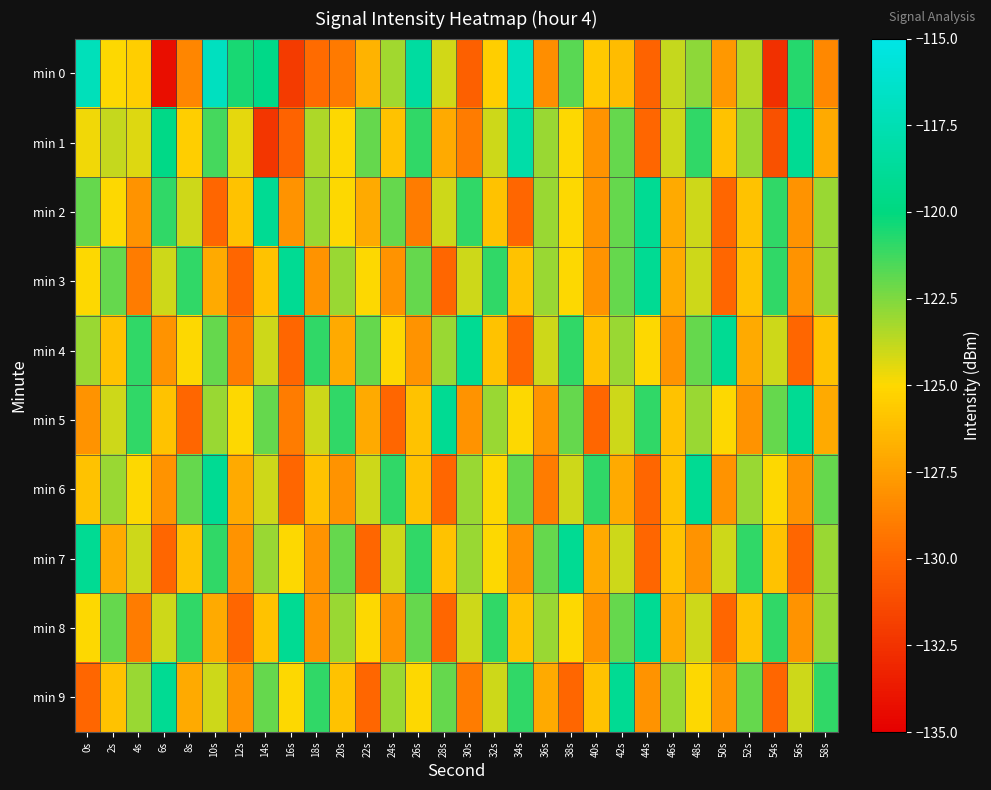

Reading left to right, extract all data points from this chart.

min 0: 0s=-117.2	2s=-125.0	4s=-125.4	6s=-134.3	8s=-128.6	10s=-116.9	12s=-120.5	14s=-119.6	16s=-132.1	18s=-129.7	20s=-129.1	22s=-126.6	24s=-123.1	26s=-118.4	28s=-124.1	30s=-130.3	32s=-125.4	34s=-117.1	36s=-128.2	38s=-121.8	40s=-125.7	42s=-126.2	44s=-130.1	46s=-123.8	48s=-122.8	50s=-127.8	52s=-123.5	54s=-132.6	56s=-120.8	58s=-128.4
min 1: 0s=-124.7	2s=-123.9	4s=-124.3	6s=-119.6	8s=-125.4	10s=-121.4	12s=-124.5	14s=-132.3	16s=-130.1	18s=-123.4	20s=-125.0	22s=-122.0	24s=-126.0	26s=-121.0	28s=-127.0	30s=-129.0	32s=-124.0	34s=-118.0	36s=-123.0	38s=-125.0	40s=-128.0	42s=-122.0	44s=-130.0	46s=-124.0	48s=-121.0	50s=-126.0	52s=-123.0	54s=-131.0	56s=-119.0	58s=-127.0
min 2: 0s=-122.0	2s=-125.0	4s=-128.0	6s=-121.0	8s=-124.0	10s=-130.0	12s=-126.0	14s=-119.0	16s=-128.0	18s=-123.0	20s=-125.0	22s=-127.0	24s=-122.0	26s=-129.0	28s=-124.0	30s=-121.0	32s=-126.0	34s=-130.0	36s=-123.0	38s=-125.0	40s=-128.0	42s=-122.0	44s=-119.0	46s=-127.0	48s=-124.0	50s=-130.0	52s=-126.0	54s=-121.0	56s=-128.0	58s=-123.0
min 3: 0s=-125.0	2s=-122.0	4s=-129.0	6s=-124.0	8s=-121.0	10s=-127.0	12s=-130.0	14s=-126.0	16s=-119.0	18s=-128.0	20s=-123.0	22s=-125.0	24s=-128.0	26s=-122.0	28s=-130.0	30s=-124.0	32s=-121.0	34s=-126.0	36s=-123.0	38s=-125.0	40s=-128.0	42s=-122.0	44s=-119.0	46s=-127.0	48s=-124.0	50s=-130.0	52s=-126.0	54s=-121.0	56s=-128.0	58s=-123.0
min 4: 0s=-123.0	2s=-126.0	4s=-121.0	6s=-128.0	8s=-125.0	10s=-122.0	12s=-129.0	14s=-124.0	16s=-130.0	18s=-121.0	20s=-127.0	22s=-122.0	24s=-125.0	26s=-128.0	28s=-123.0	30s=-119.0	32s=-126.0	34s=-130.0	36s=-124.0	38s=-121.0	40s=-126.0	42s=-123.0	44s=-125.0	46s=-128.0	48s=-122.0	50s=-119.0	52s=-127.0	54s=-124.0	56s=-130.0	58s=-126.0
min 5: 0s=-128.0	2s=-124.0	4s=-121.0	6s=-126.0	8s=-130.0	10s=-123.0	12s=-125.0	14s=-122.0	16s=-129.0	18s=-124.0	20s=-121.0	22s=-127.0	24s=-130.0	26s=-126.0	28s=-119.0	30s=-128.0	32s=-123.0	34s=-125.0	36s=-128.0	38s=-122.0	40s=-130.0	42s=-124.0	44s=-121.0	46s=-126.0	48s=-123.0	50s=-125.0	52s=-128.0	54s=-122.0	56s=-119.0	58s=-127.0
min 6: 0s=-126.0	2s=-123.0	4s=-125.0	6s=-128.0	8s=-122.0	10s=-119.0	12s=-127.0	14s=-124.0	16s=-130.0	18s=-126.0	20s=-128.0	22s=-124.0	24s=-121.0	26s=-126.0	28s=-130.0	30s=-123.0	32s=-125.0	34s=-122.0	36s=-129.0	38s=-124.0	40s=-121.0	42s=-127.0	44s=-130.0	46s=-126.0	48s=-119.0	50s=-128.0	52s=-123.0	54s=-125.0	56s=-128.0	58s=-122.0
min 7: 0s=-119.0	2s=-127.0	4s=-124.0	6s=-130.0	8s=-126.0	10s=-121.0	12s=-128.0	14s=-123.0	16s=-125.0	18s=-128.0	20s=-122.0	22s=-130.0	24s=-124.0	26s=-121.0	28s=-126.0	30s=-123.0	32s=-125.0	34s=-128.0	36s=-122.0	38s=-119.0	40s=-127.0	42s=-124.0	44s=-130.0	46s=-126.0	48s=-128.0	50s=-124.0	52s=-121.0	54s=-126.0	56s=-130.0	58s=-123.0
min 8: 0s=-125.0	2s=-122.0	4s=-129.0	6s=-124.0	8s=-121.0	10s=-127.0	12s=-130.0	14s=-126.0	16s=-119.0	18s=-128.0	20s=-123.0	22s=-125.0	24s=-128.0	26s=-122.0	28s=-130.0	30s=-124.0	32s=-121.0	34s=-126.0	36s=-123.0	38s=-125.0	40s=-128.0	42s=-122.0	44s=-119.0	46s=-127.0	48s=-124.0	50s=-130.0	52s=-126.0	54s=-121.0	56s=-128.0	58s=-123.0
min 9: 0s=-130.0	2s=-126.0	4s=-123.0	6s=-119.0	8s=-127.0	10s=-124.0	12s=-128.0	14s=-122.0	16s=-125.0	18s=-121.0	20s=-126.0	22s=-130.0	24s=-123.0	26s=-125.0	28s=-122.0	30s=-129.0	32s=-124.0	34s=-121.0	36s=-127.0	38s=-130.0	40s=-126.0	42s=-119.0	44s=-128.0	46s=-123.0	48s=-125.0	50s=-128.0	52s=-122.0	54s=-130.0	56s=-124.0	58s=-121.0